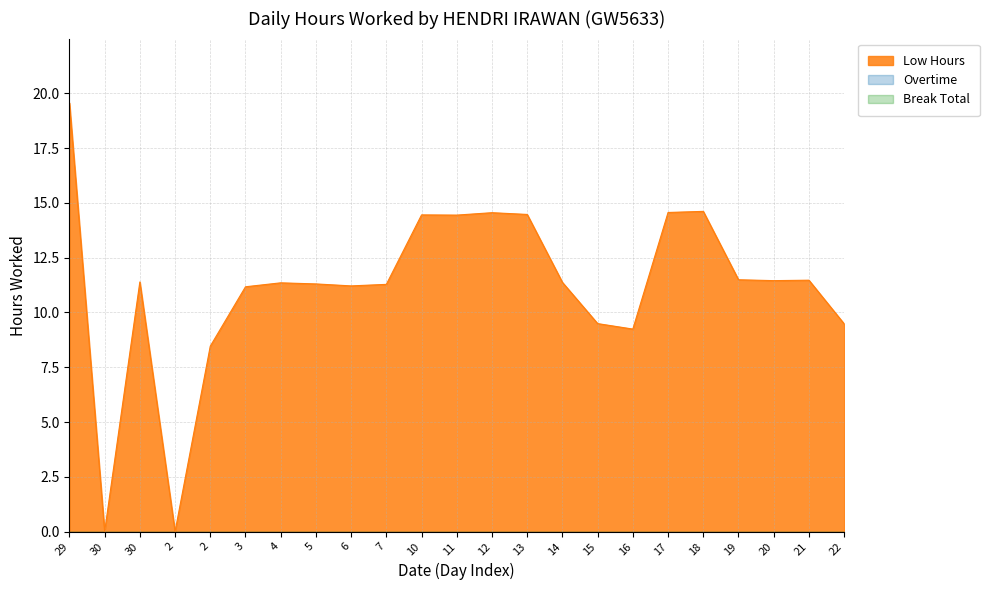

Is it true that Low Hours equals 14.6 at 18?

True